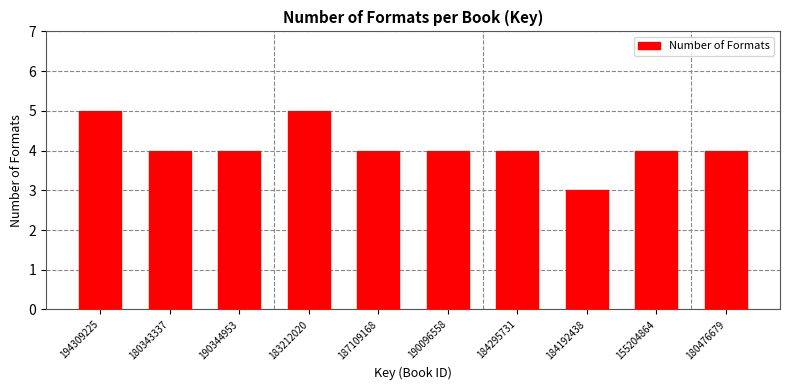

Reading left to right, transcribe all the data shown in this chart.

5	4	4	5	4	4	4	3	4	4